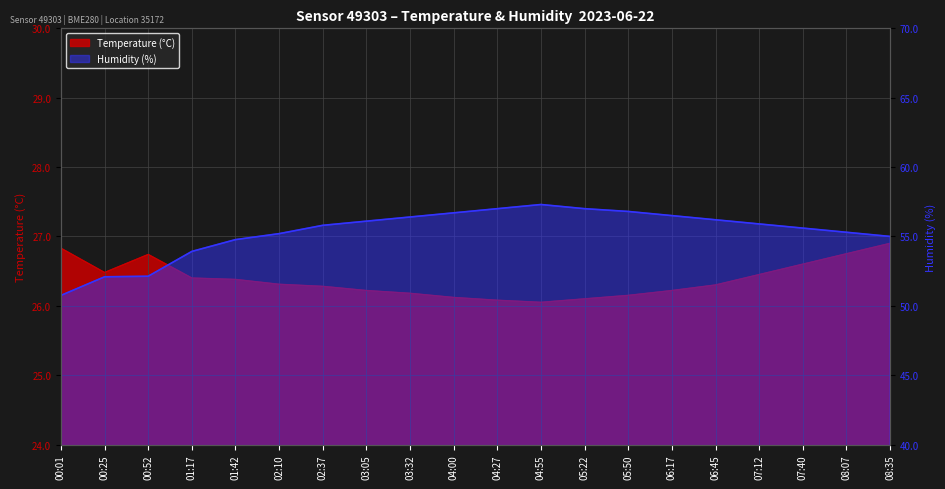

Count the number of data series in this chart.

2